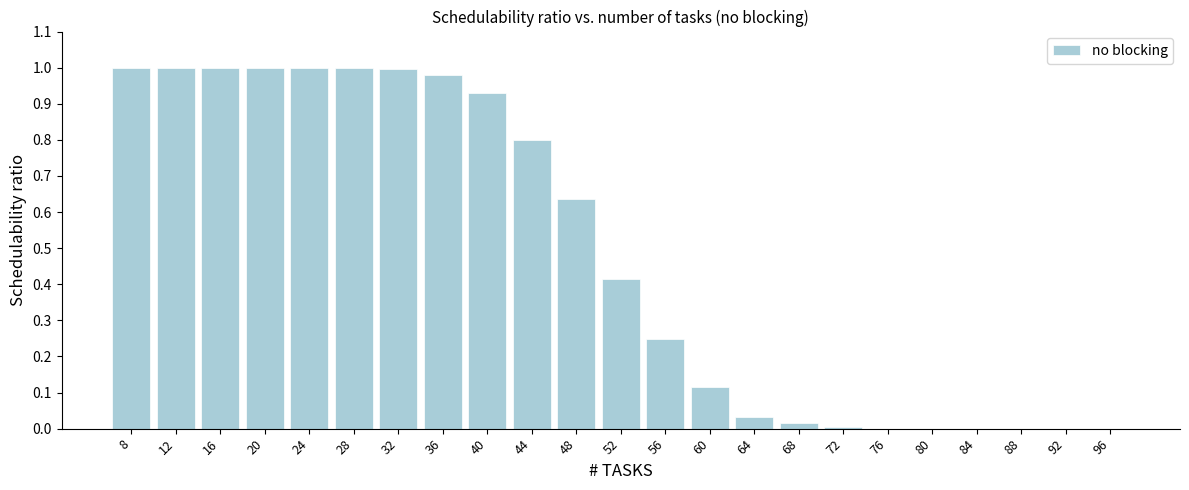

What is the sum of the values at 20 and 8?

2.0